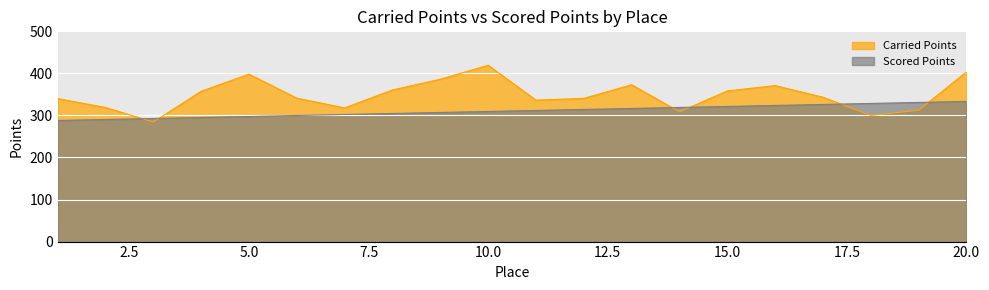

Which series has the largest total across all categories?

Carried Points